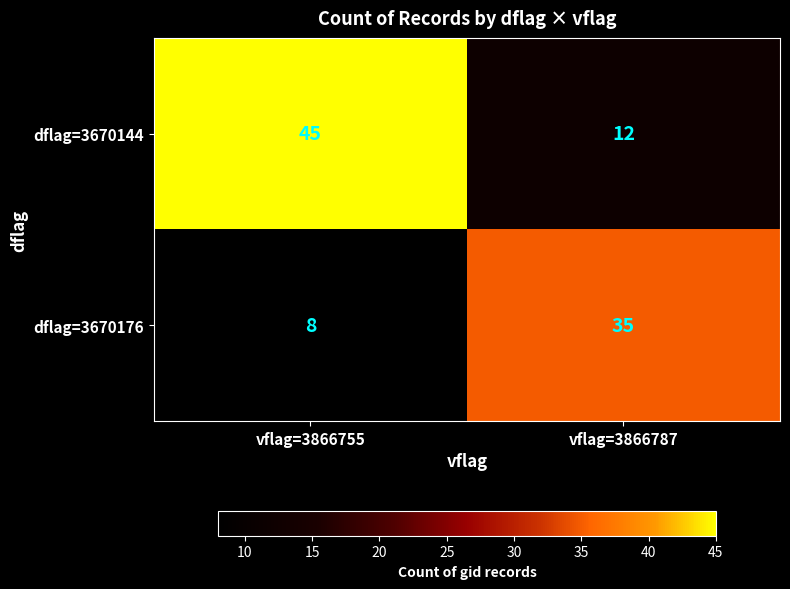

At how many categories does at least one series exceed 23?

2